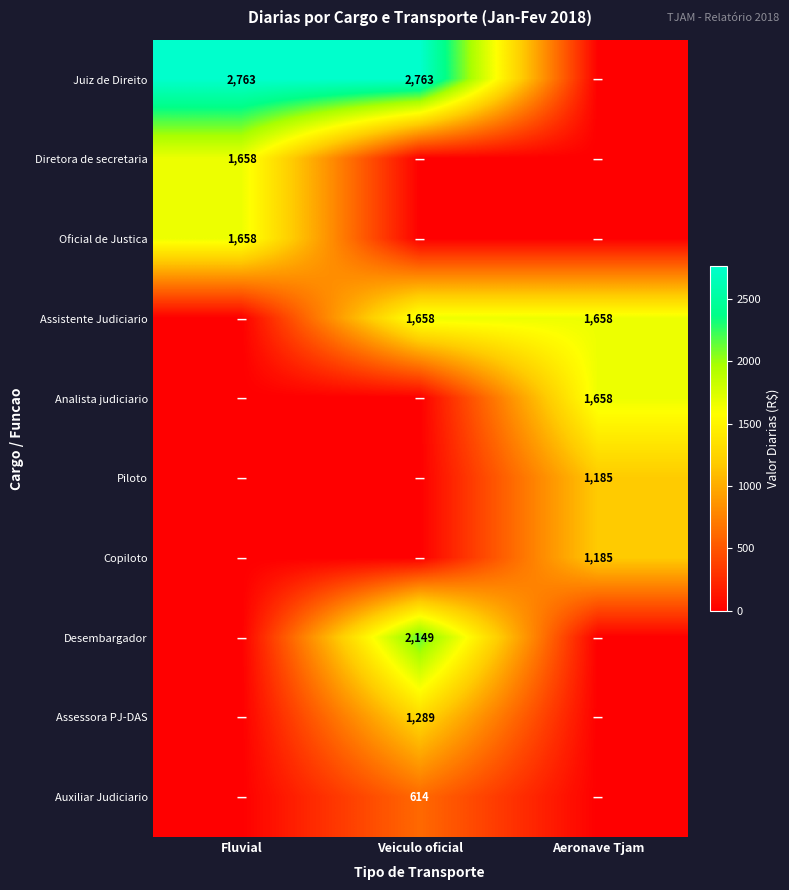

The value of Assessora PJ-DAS at Veiculo oficial is 1289. True or false?

True